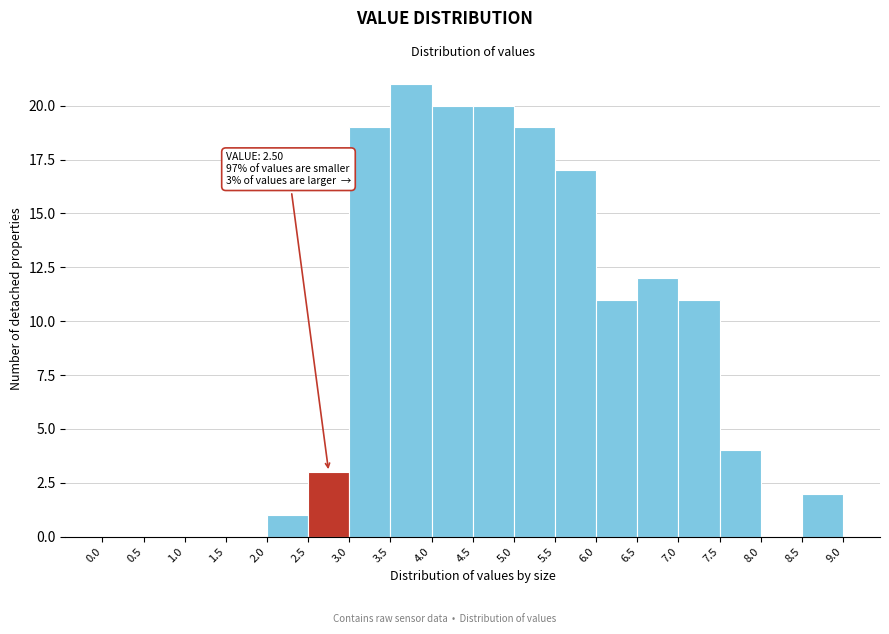

Which range on the x-axis has the tallest bar?

3.5 to 4.0